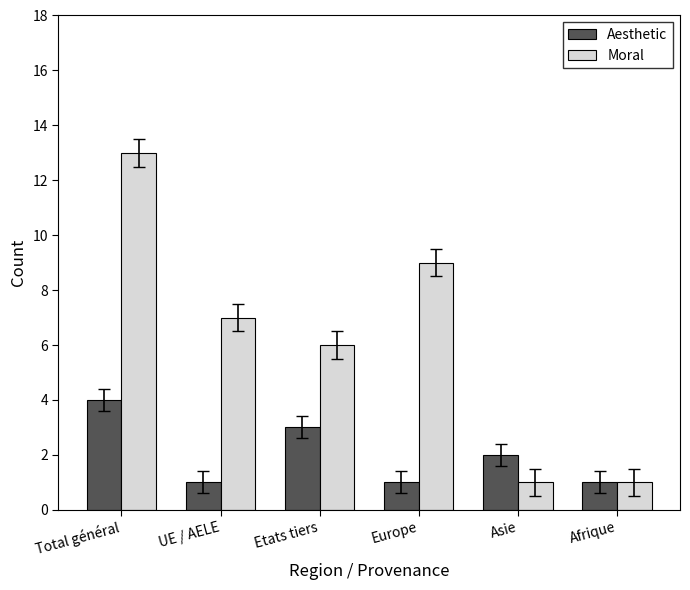

The Aesthetic series shows 4 at Total général. True or false?

True